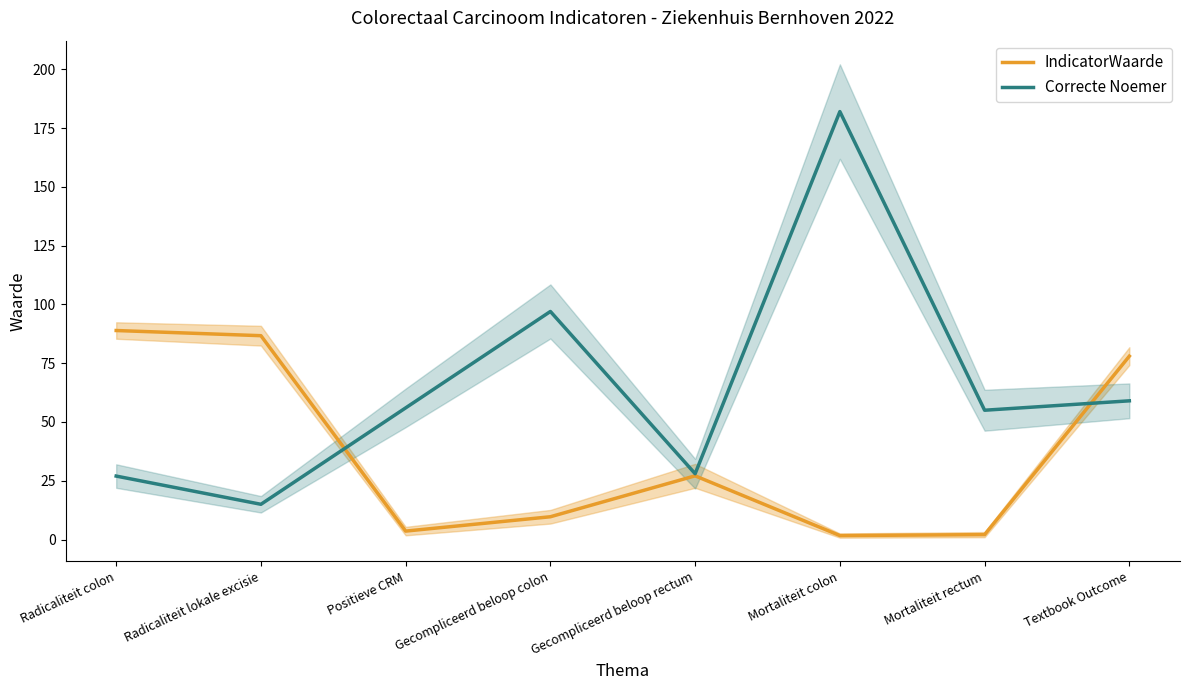

What is the minimum value shown in the chart?

1.7